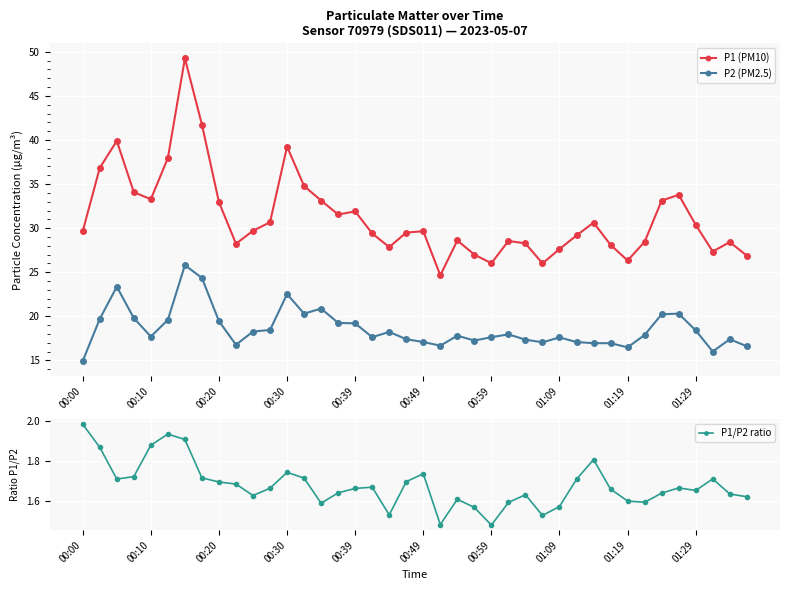

True or false: P2 (PM2.5) and P1 (PM10) cross at least once.

False